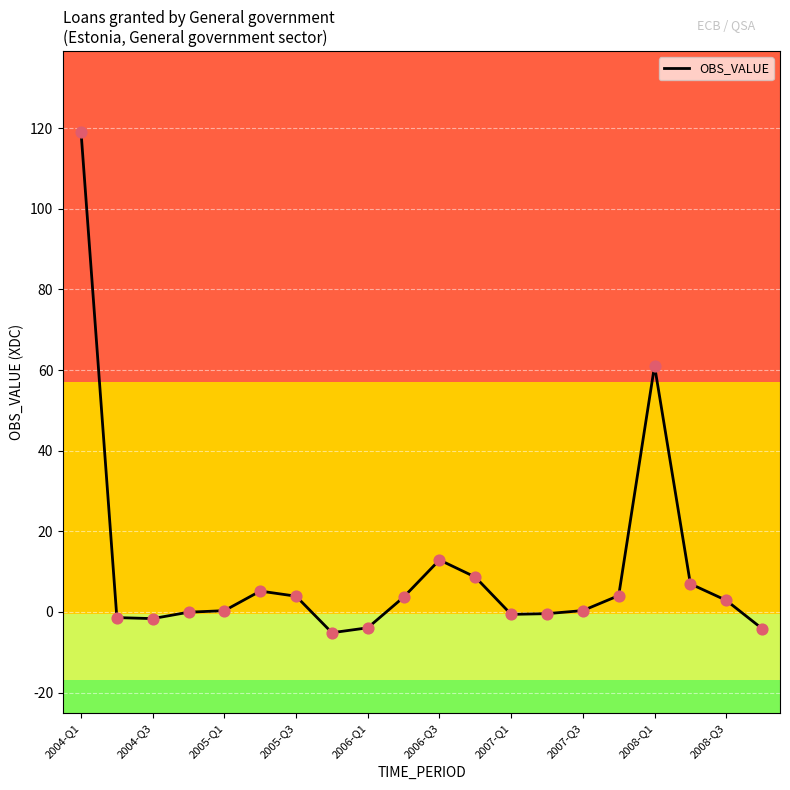

What is the difference between the maximum and minimum values?

124.3